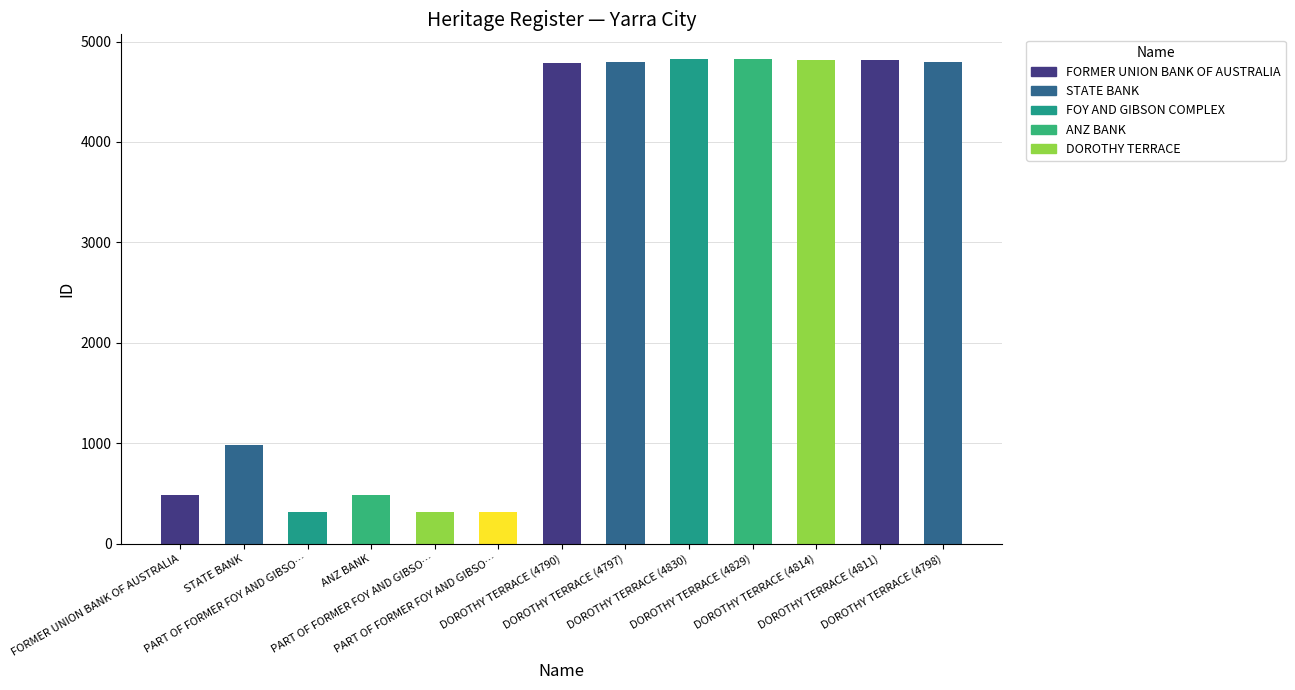

What is the sum of all values?

36561